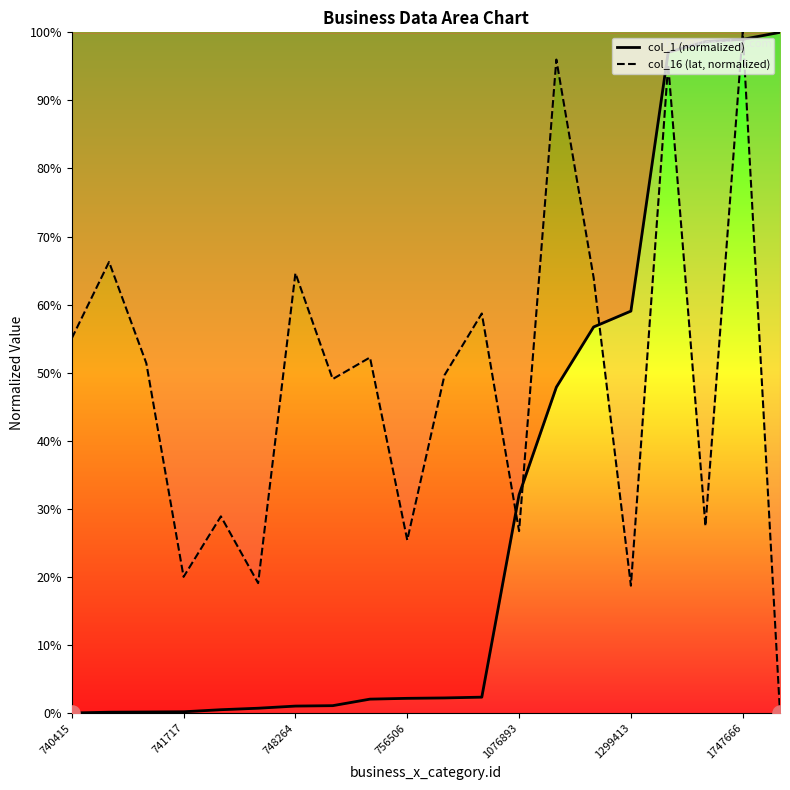

Which series has the widest spread of Y values?

col_1